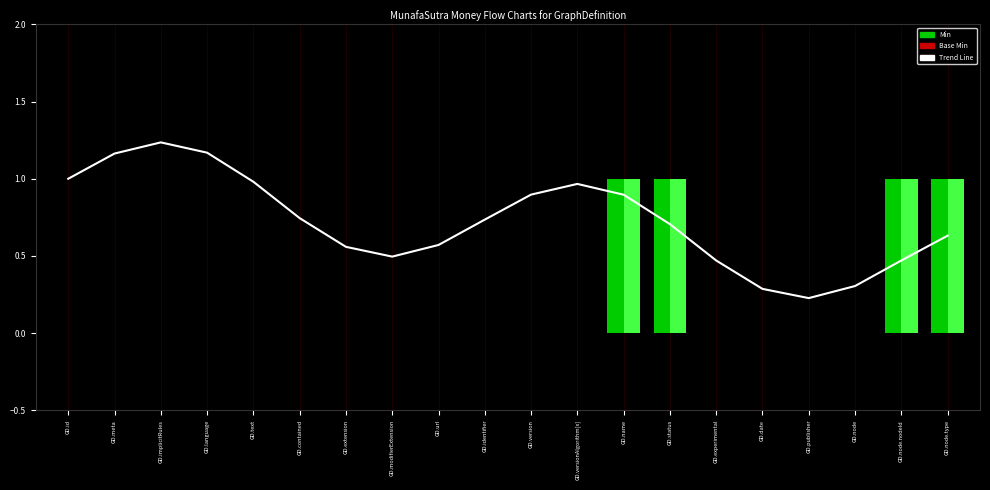

Rank the categories by value from lowest to highest.

GD.publisher, GD.date, GD.node, GD.experimental, GD.node.nodeId, GD.modifierExtension, GD.extension, GD.url, GD.node.type, GD.status, GD.identifier, GD.contained, GD.name, GD.version, GD.versionAlgorithm[x], GD.text, GD.id, GD.meta, GD.language, GD.implicitRules